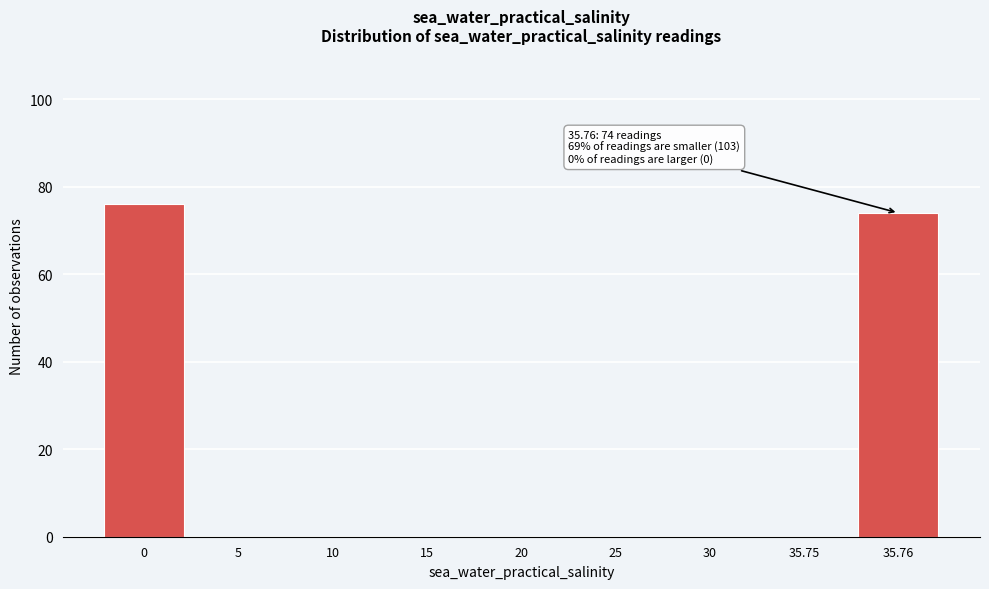

Reading left to right, what are all the values shown in this chart?

0=76	5=0	10=0	15=0	20=0	25=0	30=0	35.75=0	35.76=74